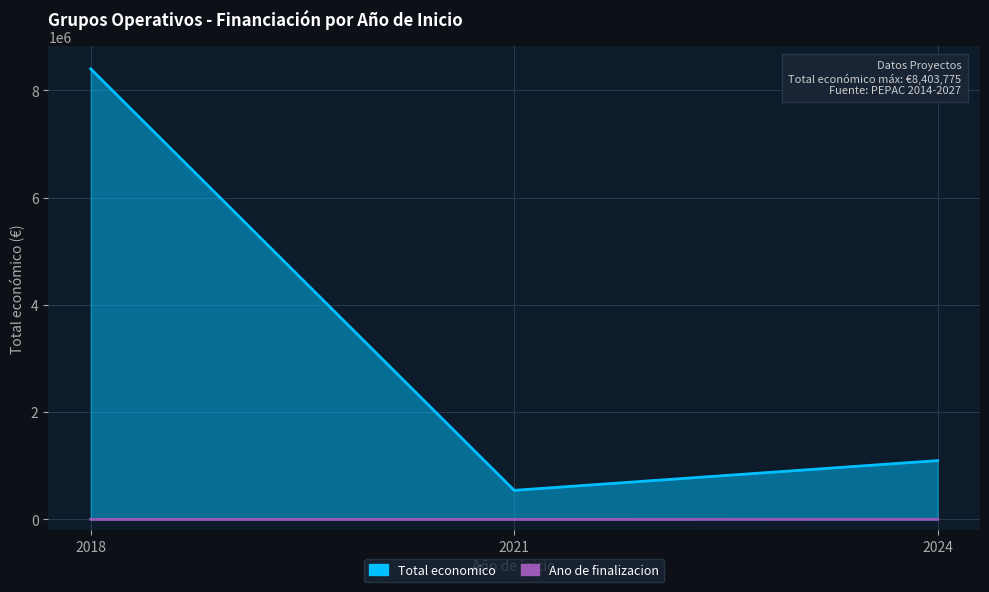

What are all the series names shown in the legend?

Total economico, Ano de finalizacion